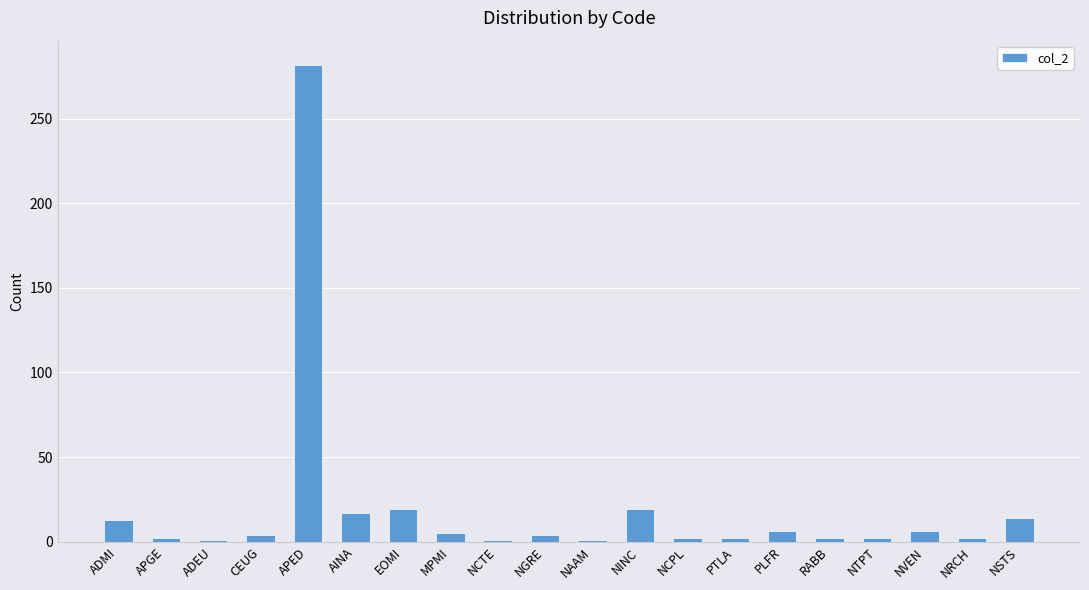

Are the bars horizontal?

No